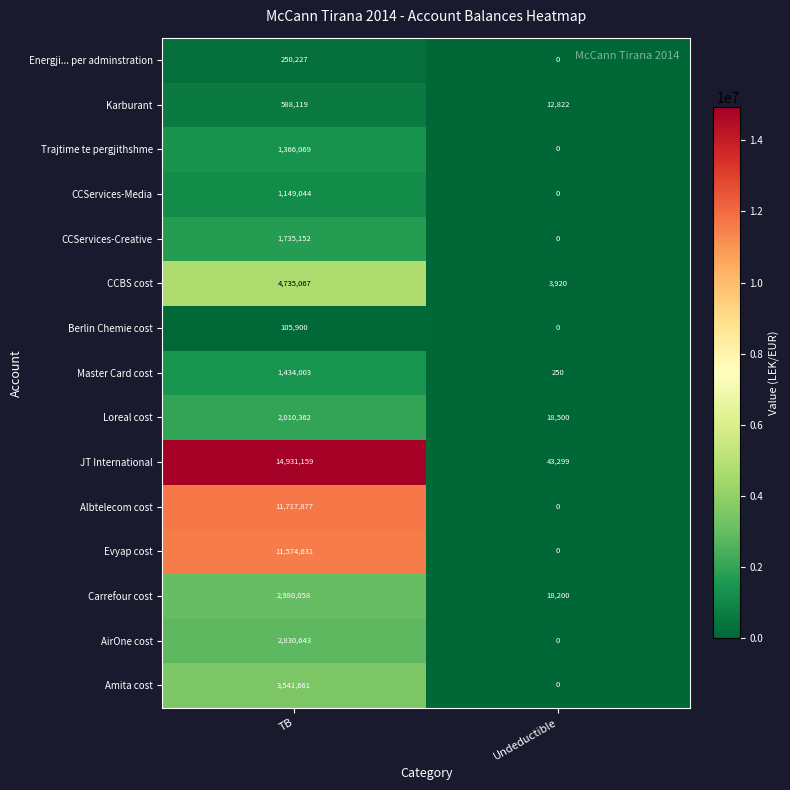

What value does the Loreal cost series have at Undeductible, to the nearest 10?

18500